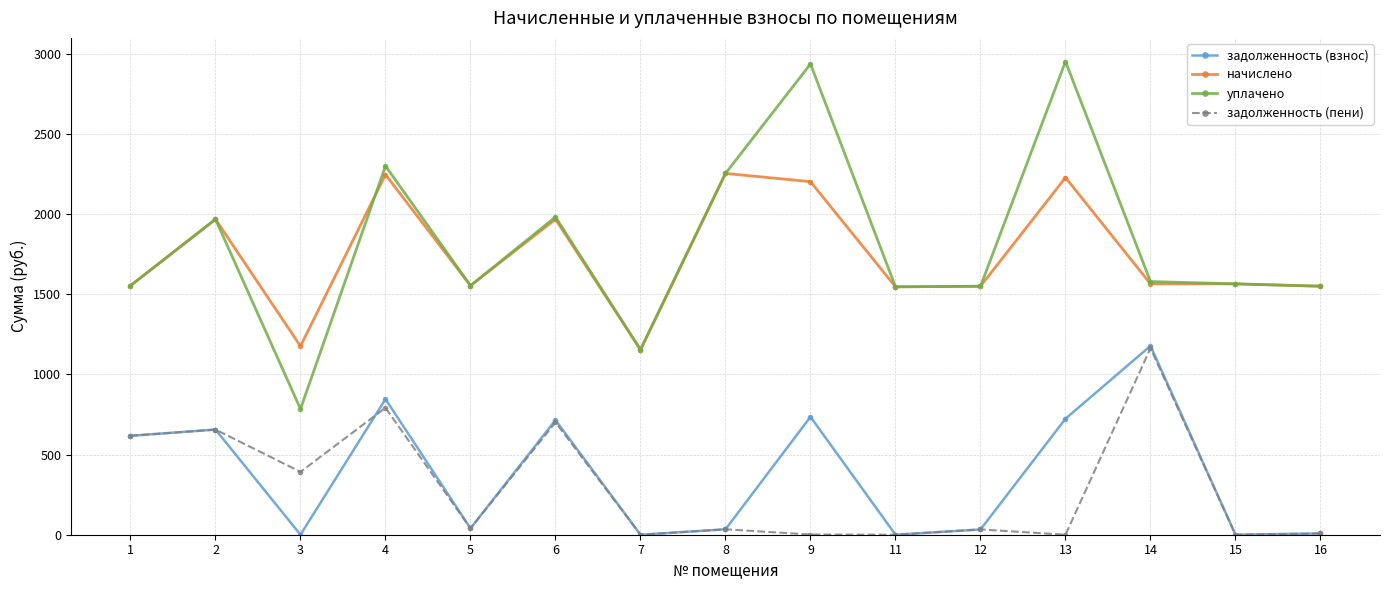

Which series has the largest range (max minus min)?

уплачено